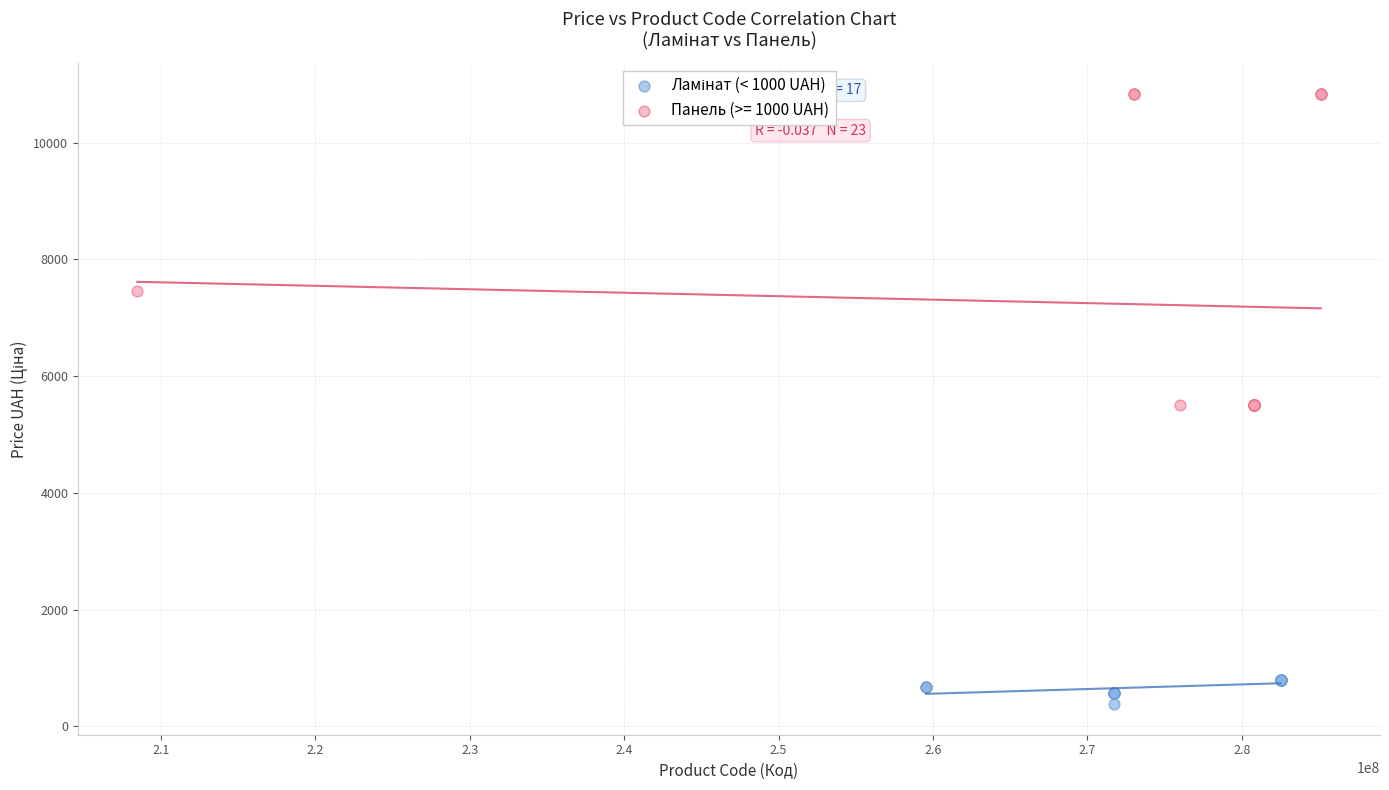

Which series reaches the maximum Y coordinate?

Панель (>= 1000 UAH)